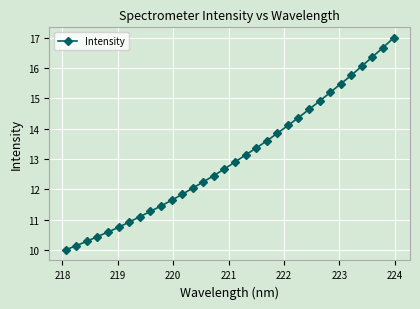

What is the average value?

13.0